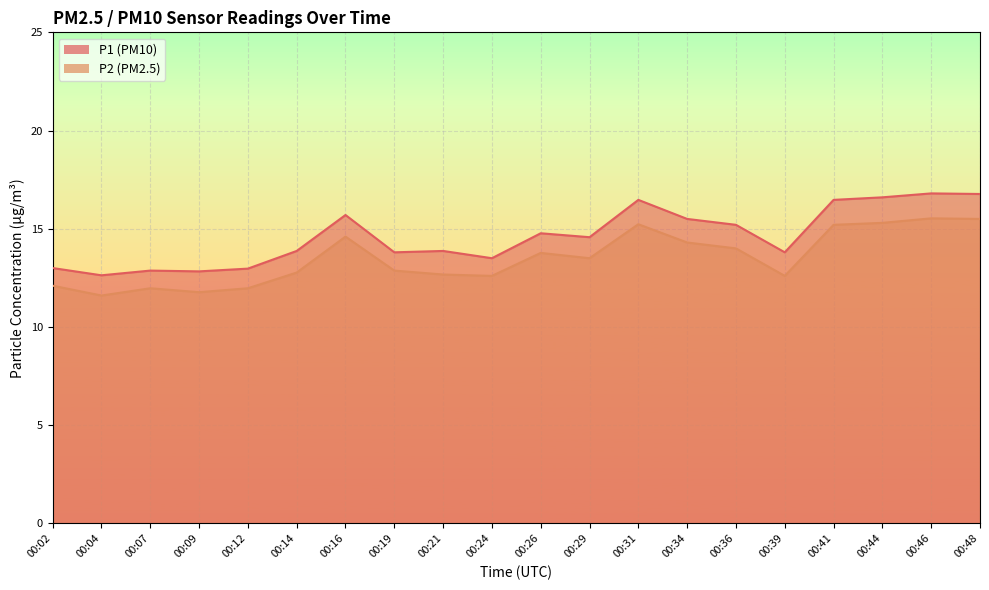

Where is the first local minimum for P1?

00:04